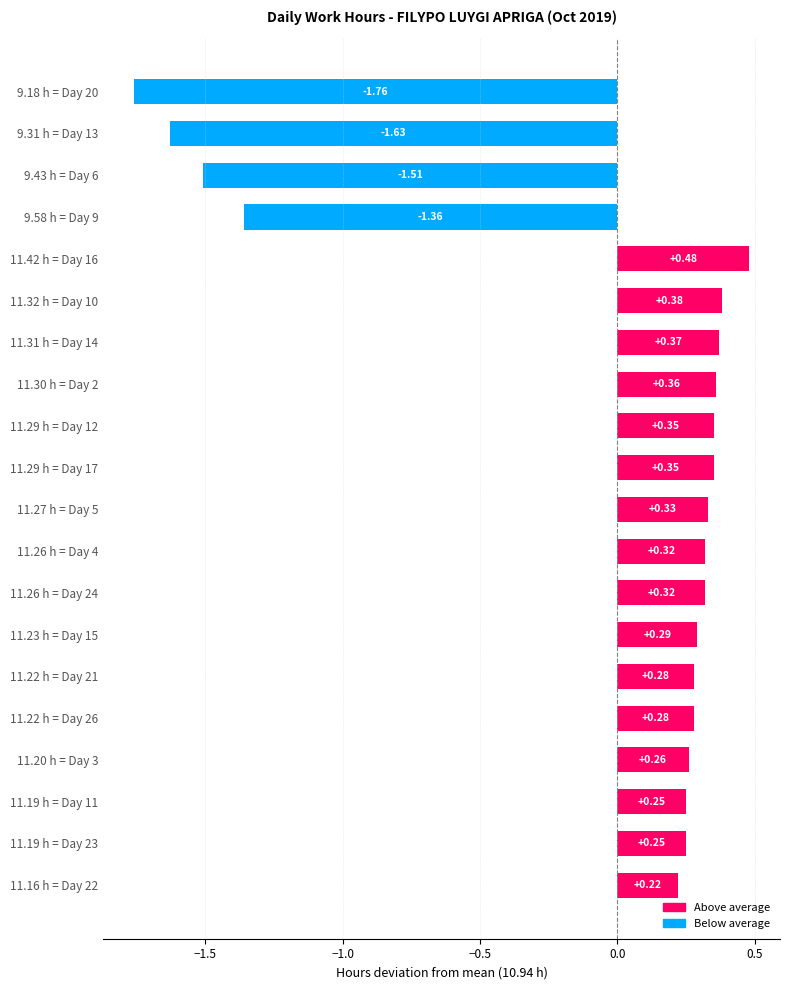

What is the sum of the values at 11.22 h = Day 21 and 11.31 h = Day 14?

0.7